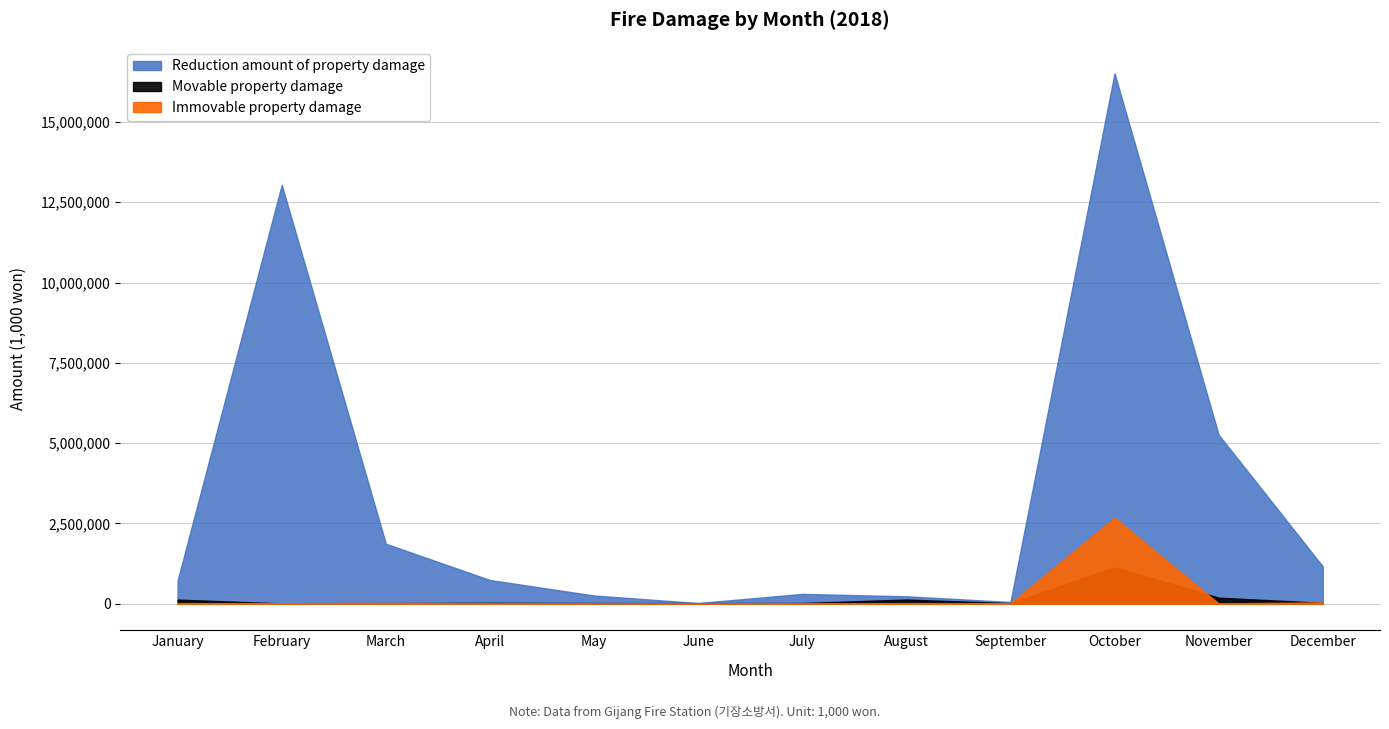

Which series has the widest spread of values?

Reduction amount